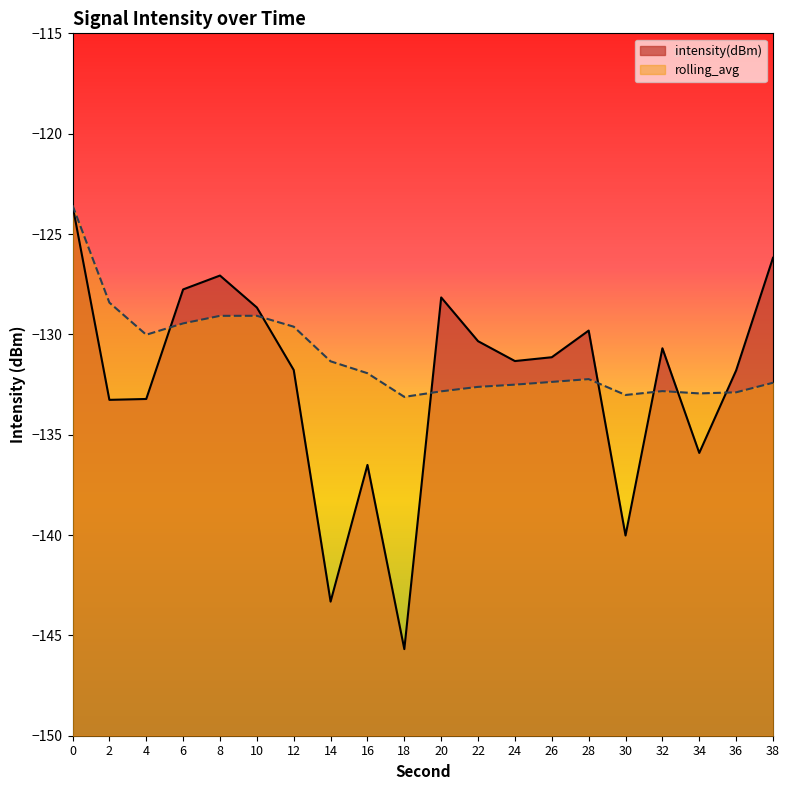

Reading right to left, transcribe all the data shown in this chart.

intensity(dBm): -126.2	-131.8	-135.9	-130.7	-140.0	-129.8	-131.1	-131.3	-130.3	-128.2	-145.7	-136.5	-143.3	-131.8	-128.7	-127.1	-127.8	-133.2	-133.3	-123.6
rolling_avg: -132.4	-132.9	-132.9	-132.8	-133.0	-132.2	-132.4	-132.5	-132.6	-132.8	-133.1	-131.9	-131.3	-129.6	-129.1	-129.1	-129.5	-130.0	-128.4	-123.6